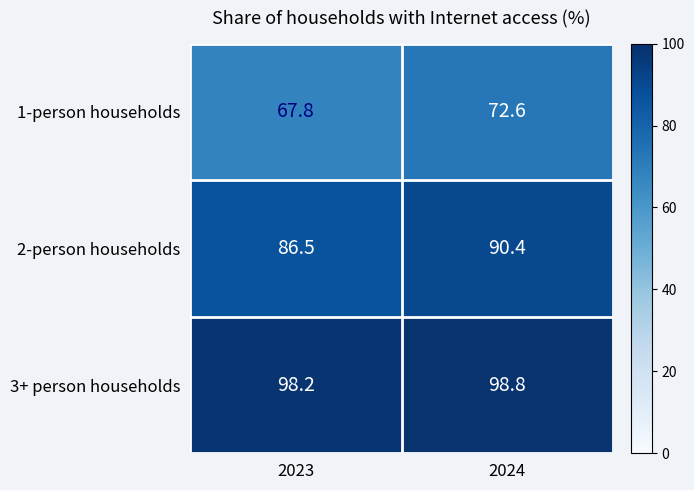

Reading right to left, what are all the values shown in this chart?

1-person households: 2024=72.6	2023=67.8
2-person households: 2024=90.4	2023=86.5
3+ person households: 2024=98.8	2023=98.2